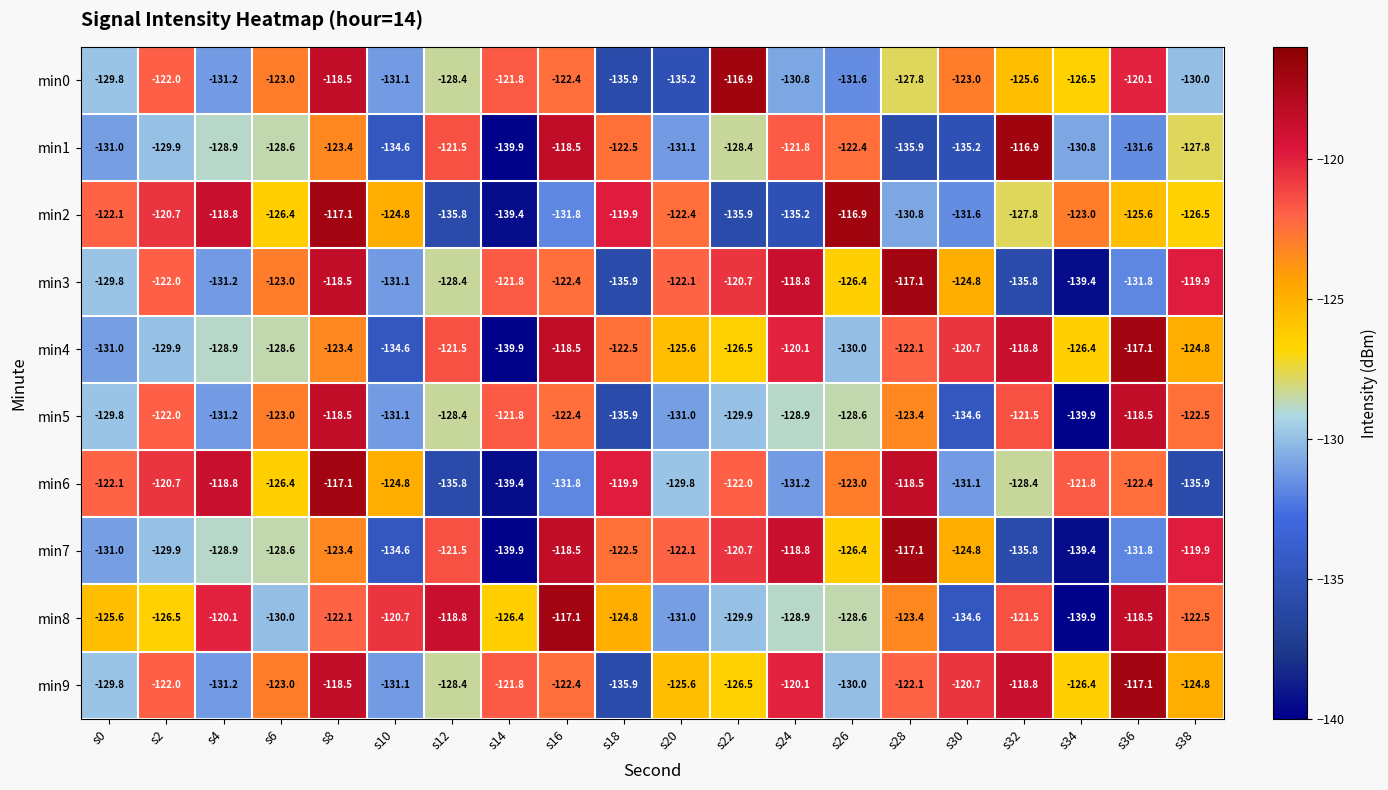

Which series has the largest range (max minus min)?

min1